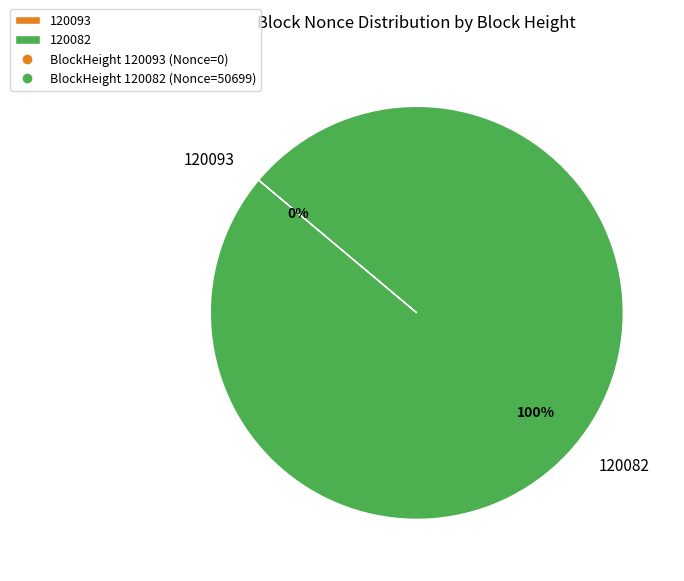

Does any single category account for the majority?

Yes